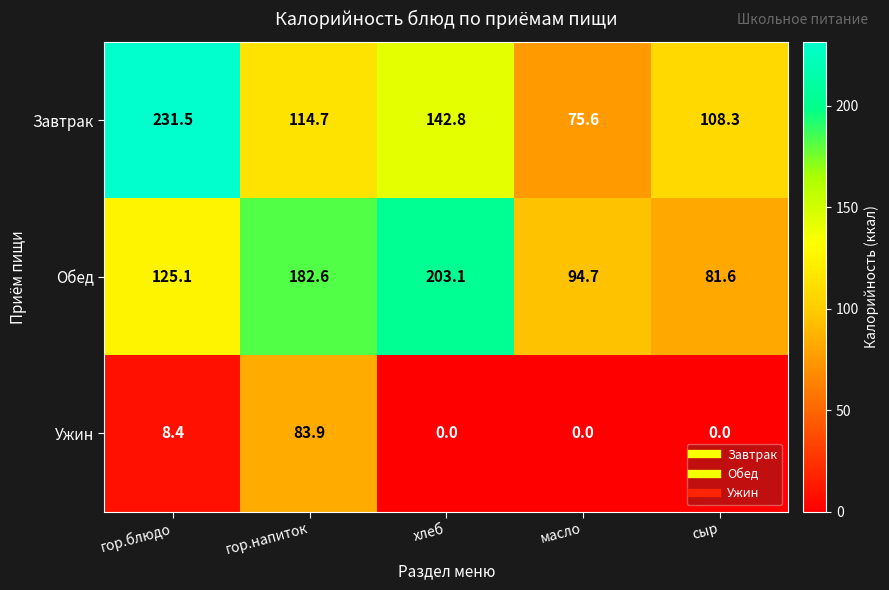

Reading left to right, what are all the values shown in this chart?

Завтрак: 231.5	114.7	142.8	75.6	108.3
Обед: 125.1	182.6	203.1	94.7	81.6
Ужин: 8.4	83.9	0.0	0.0	0.0